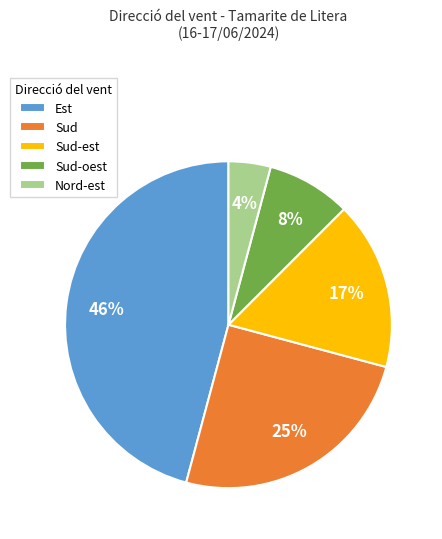

The Sud-oest slice represents 1% of the pie. True or false?

False